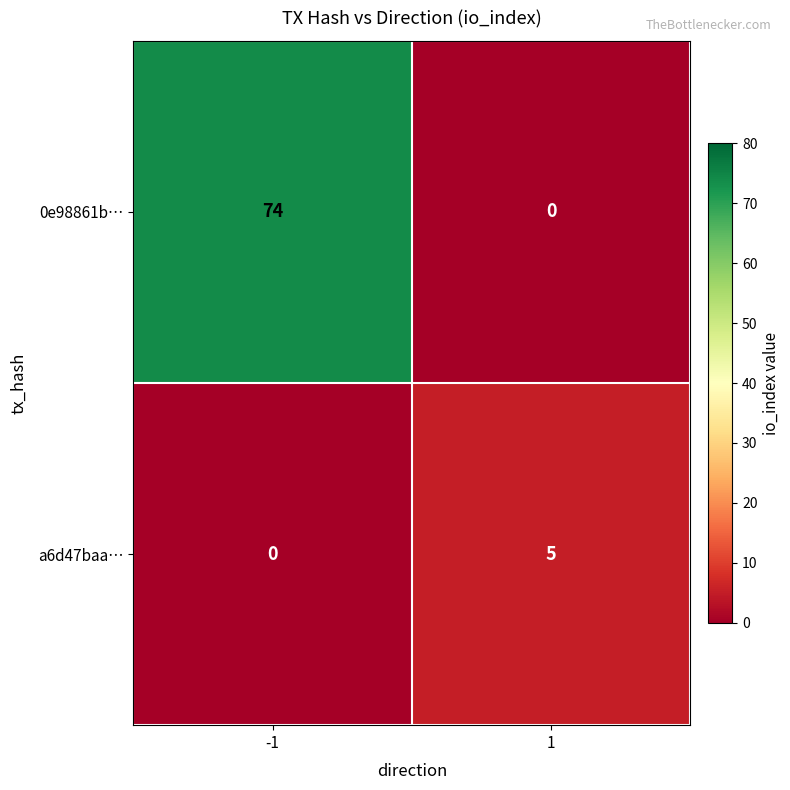

At how many categories does at least one series exceed 54?

1